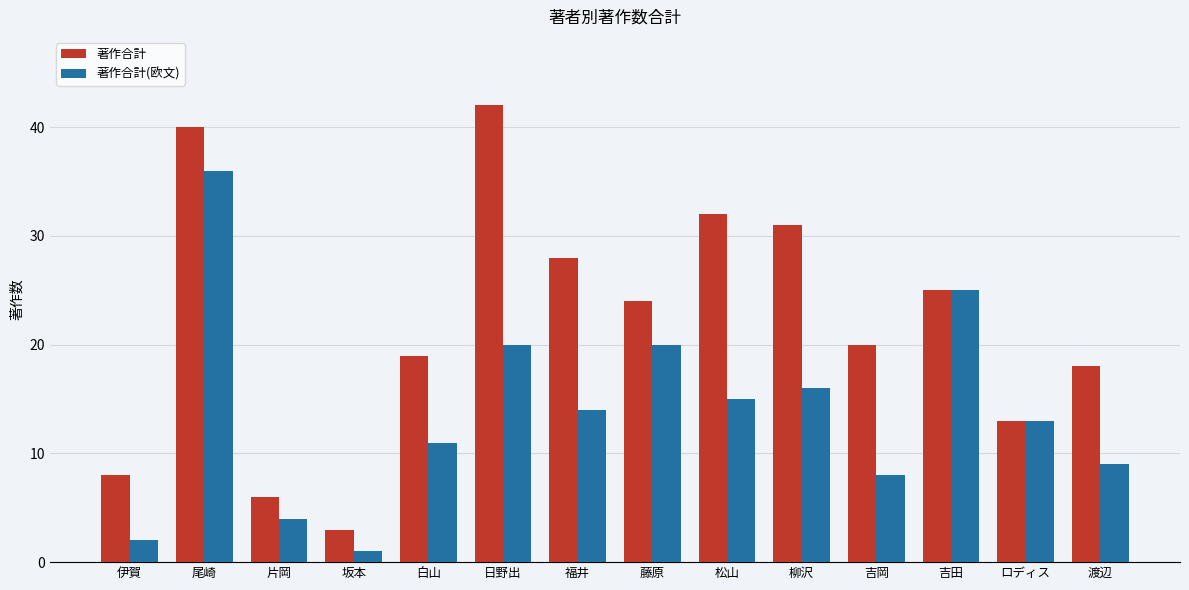

What is the label of the 11th bar from the left?

吉岡